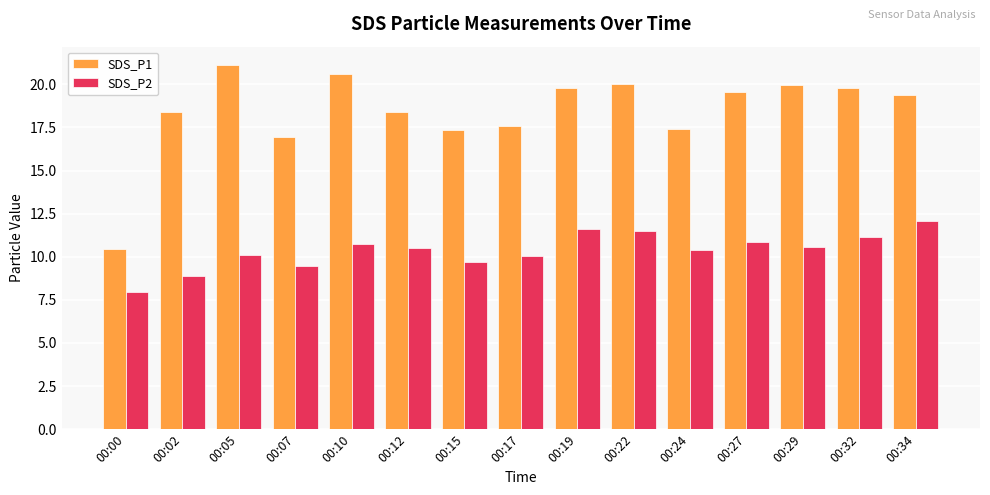

The value of SDS_P1 at 00:12 is 18.4. True or false?

True